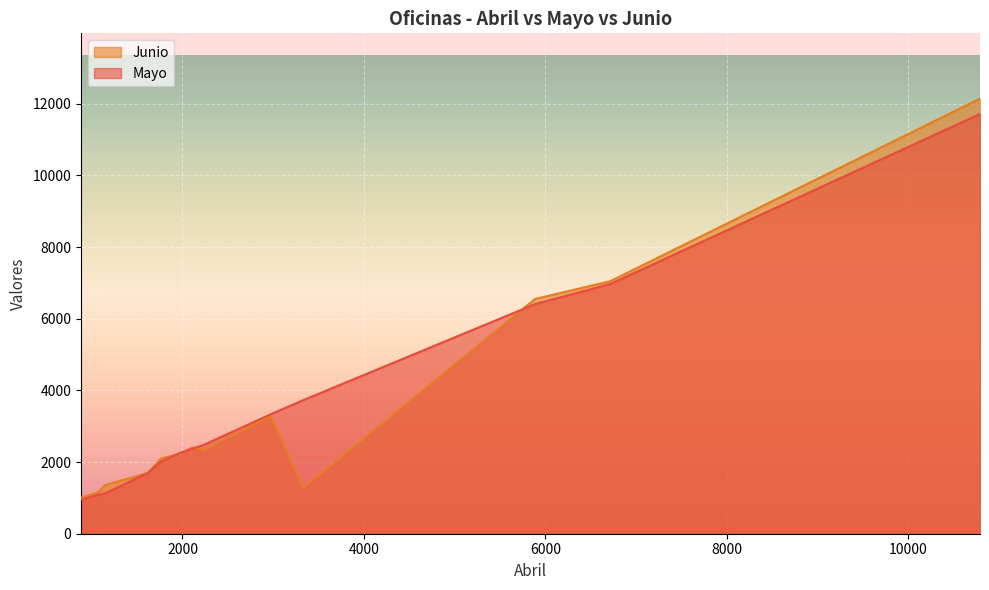

Which series has the largest range (max minus min)?

Junio